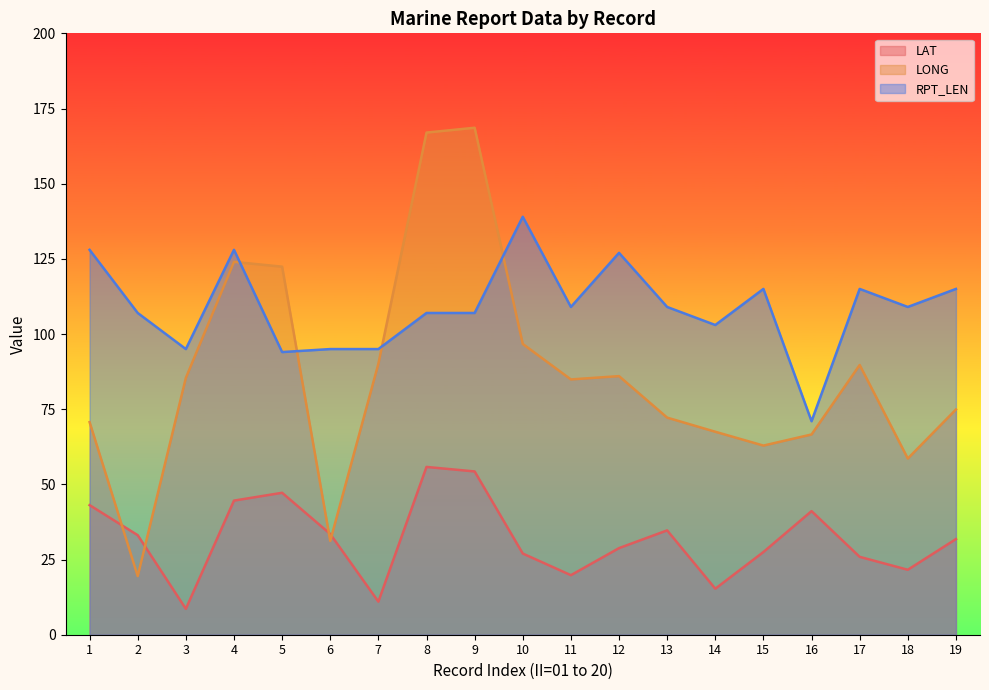

Which series has the largest total across all categories?

RPT_LEN